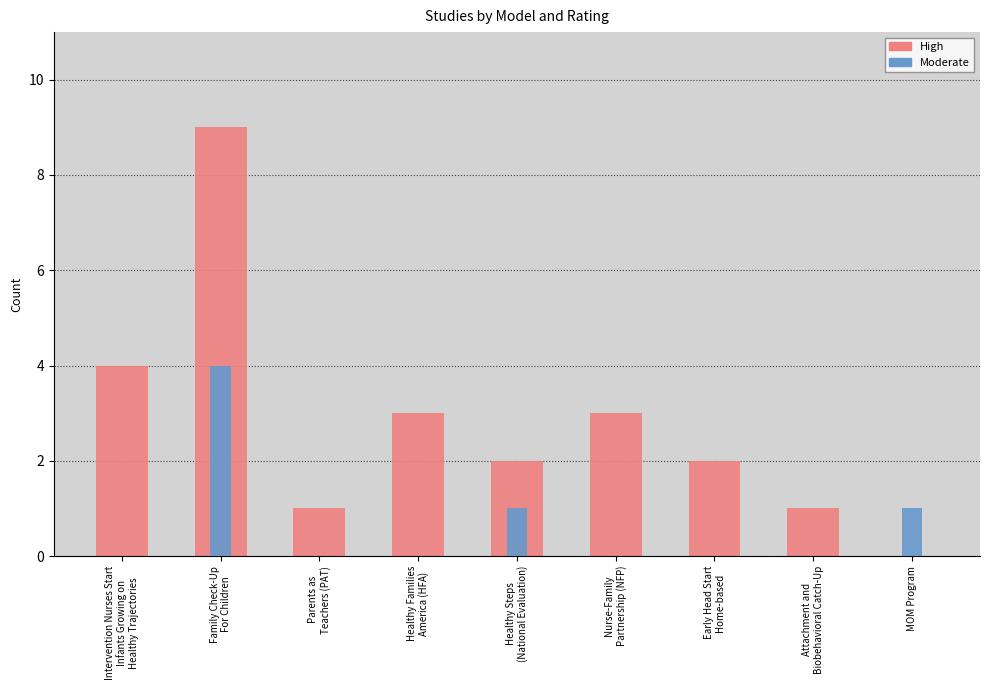

Which category has the highest value across all series?

Family Check-Up
For Children